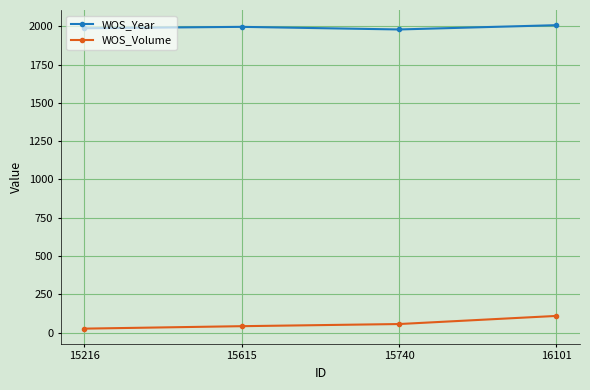

What is the difference between the maximum and second lowest values in the WOS_Volume series?

67